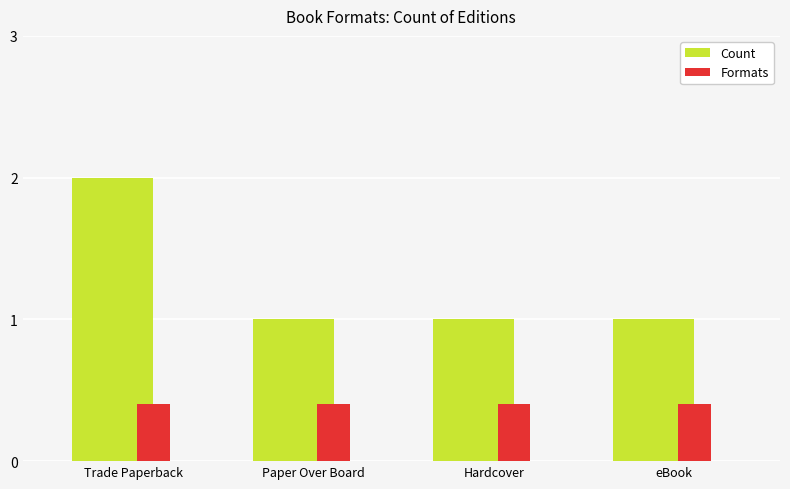

What is the minimum value for Formats?

0.4